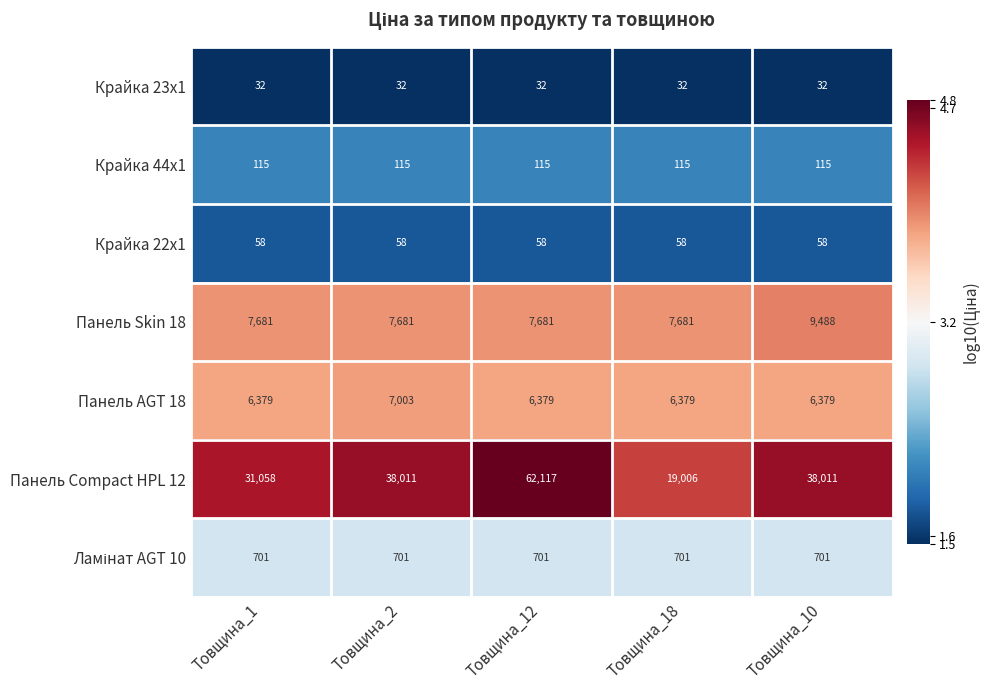

Count the Панель Compact HPL 12 values in the range 31058 to 38011.

3